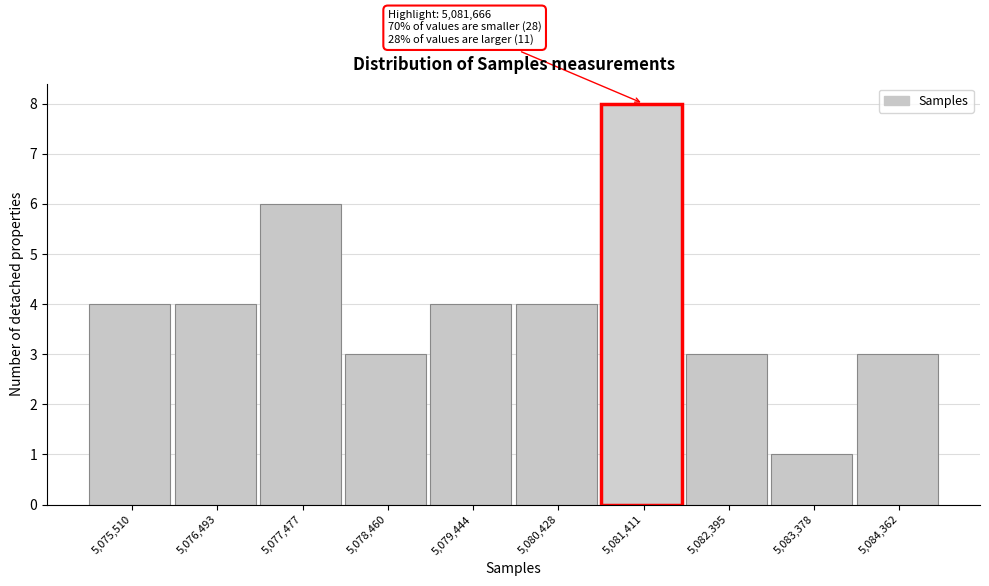

Reading left to right, transcribe all the data shown in this chart.

4	4	6	3	4	4	8	3	1	3